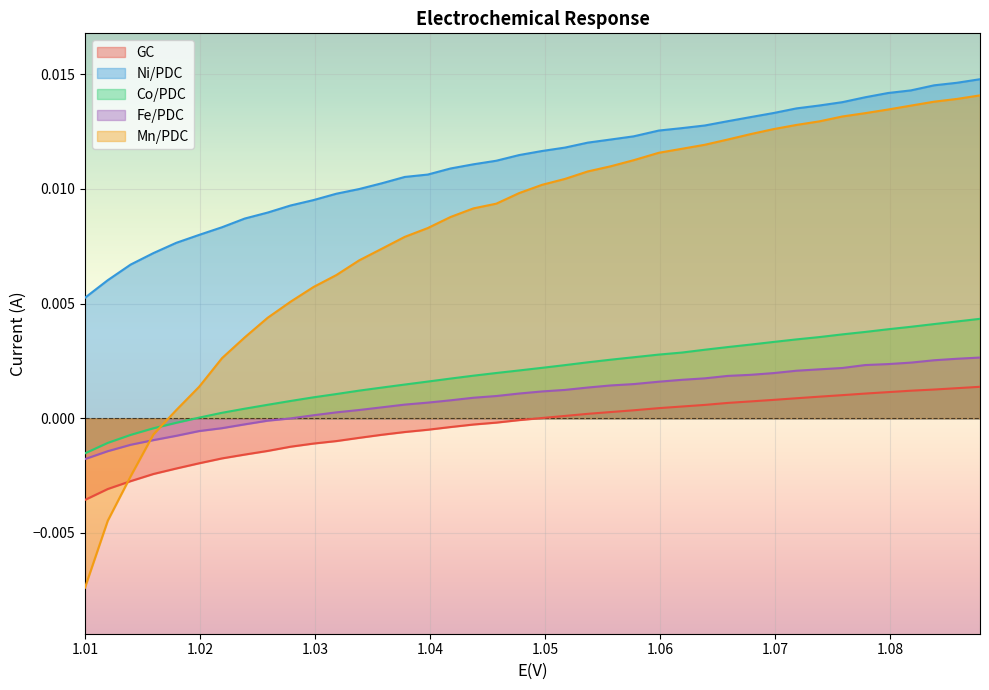

Which series has the widest spread of values?

Mn/PDC